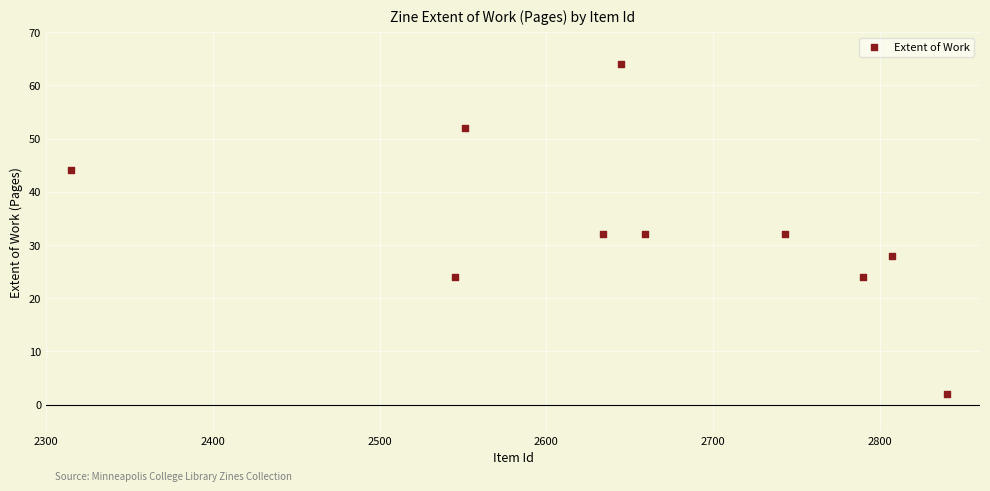

What is the average X value?

2653